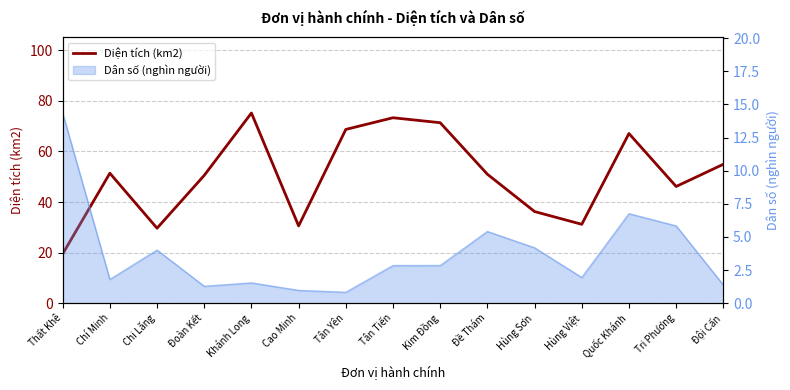

How many points are lower than both their immediate neighbors (excluding endpoints)?

4